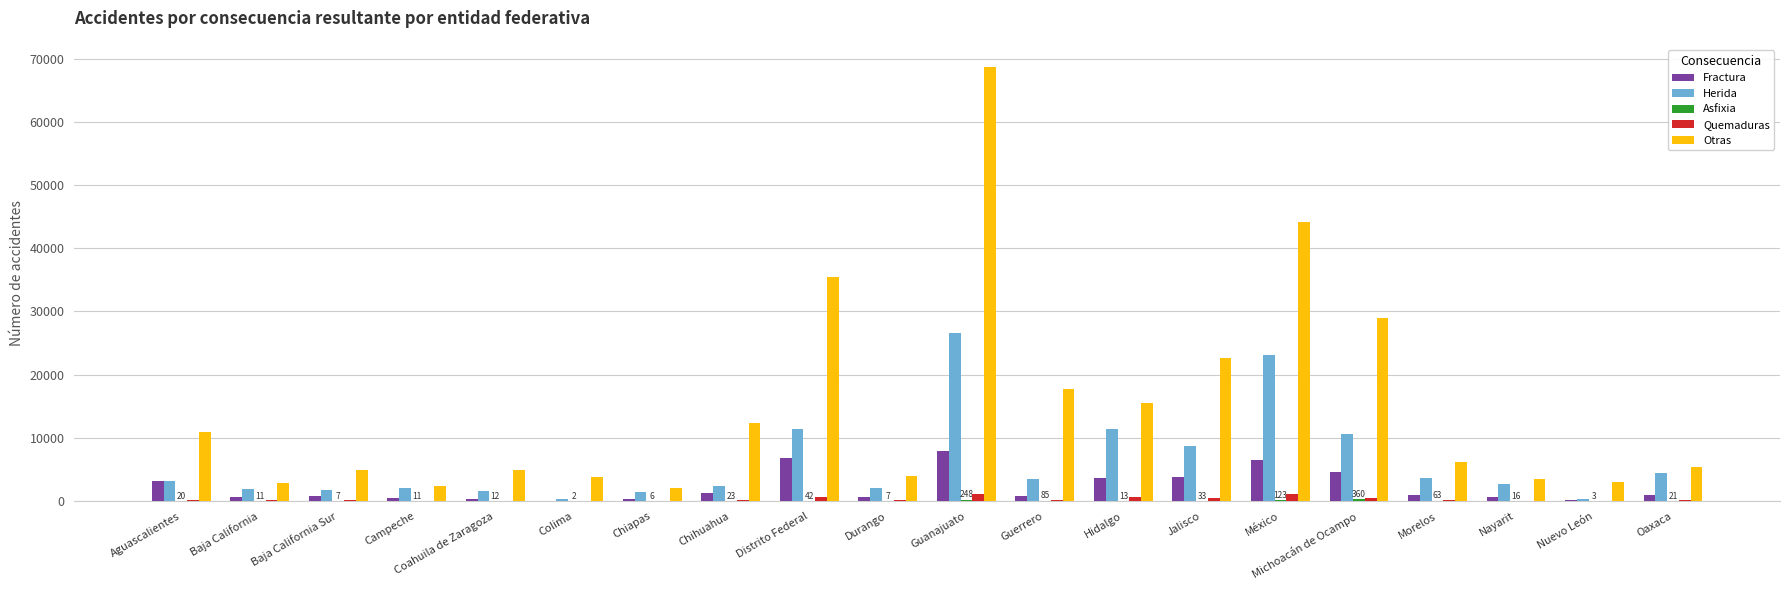

What is the maximum value shown in the chart?

68742